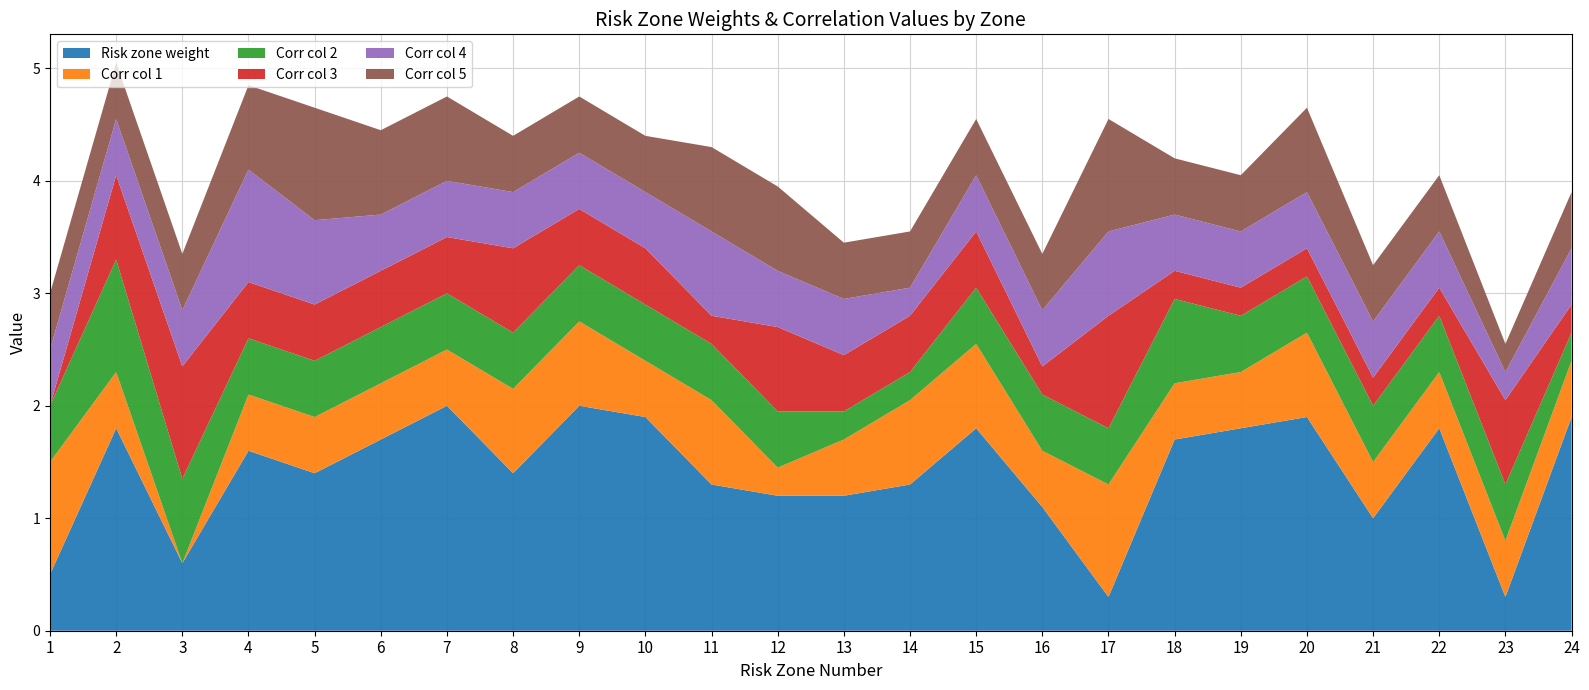

Reading right to left, extract all data points from this chart.

Risk zone weight: 24=1.9	23=0.3	22=1.8	21=1.0	20=1.9	19=1.8	18=1.7	17=0.3	16=1.1	15=1.8	14=1.3	13=1.2	12=1.2	11=1.3	10=1.9	9=2.0	8=1.4	7=2.0	6=1.7	5=1.4	4=1.6	3=0.6	2=1.8	1=0.5
Corr col 1: 24=0.5	23=0.5	22=0.5	21=0.5	20=0.8	19=0.5	18=0.5	17=1.0	16=0.5	15=0.8	14=0.8	13=0.5	12=0.2	11=0.8	10=0.5	9=0.8	8=0.8	7=0.5	6=0.5	5=0.5	4=0.5	3=0.0	2=0.5	1=1.0
Corr col 2: 24=0.2	23=0.5	22=0.5	21=0.5	20=0.5	19=0.5	18=0.8	17=0.5	16=0.5	15=0.5	14=0.2	13=0.2	12=0.5	11=0.5	10=0.5	9=0.5	8=0.5	7=0.5	6=0.5	5=0.5	4=0.5	3=0.8	2=1.0	1=0.5
Corr col 3: 24=0.2	23=0.8	22=0.2	21=0.2	20=0.2	19=0.2	18=0.2	17=1.0	16=0.2	15=0.5	14=0.5	13=0.5	12=0.8	11=0.2	10=0.5	9=0.5	8=0.8	7=0.5	6=0.5	5=0.5	4=0.5	3=1.0	2=0.8	1=0.0
Corr col 4: 24=0.5	23=0.2	22=0.5	21=0.5	20=0.5	19=0.5	18=0.5	17=0.8	16=0.5	15=0.5	14=0.2	13=0.5	12=0.5	11=0.8	10=0.5	9=0.5	8=0.5	7=0.5	6=0.5	5=0.8	4=1.0	3=0.5	2=0.5	1=0.5
Corr col 5: 24=0.5	23=0.2	22=0.5	21=0.5	20=0.8	19=0.5	18=0.5	17=1.0	16=0.5	15=0.5	14=0.5	13=0.5	12=0.8	11=0.8	10=0.5	9=0.5	8=0.5	7=0.8	6=0.8	5=1.0	4=0.8	3=0.5	2=0.5	1=0.5